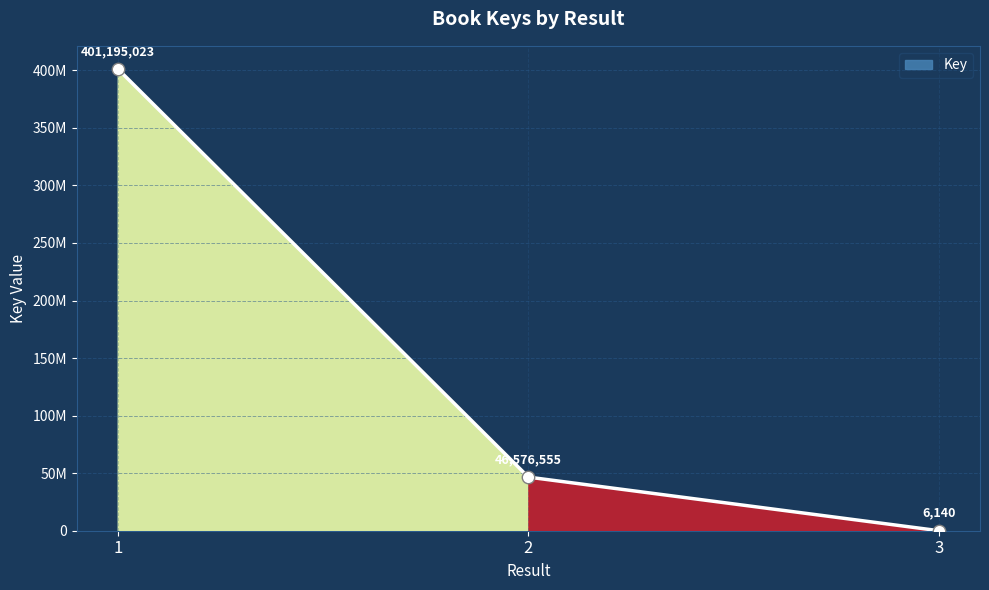

Between 3 and 1, which is larger?

1